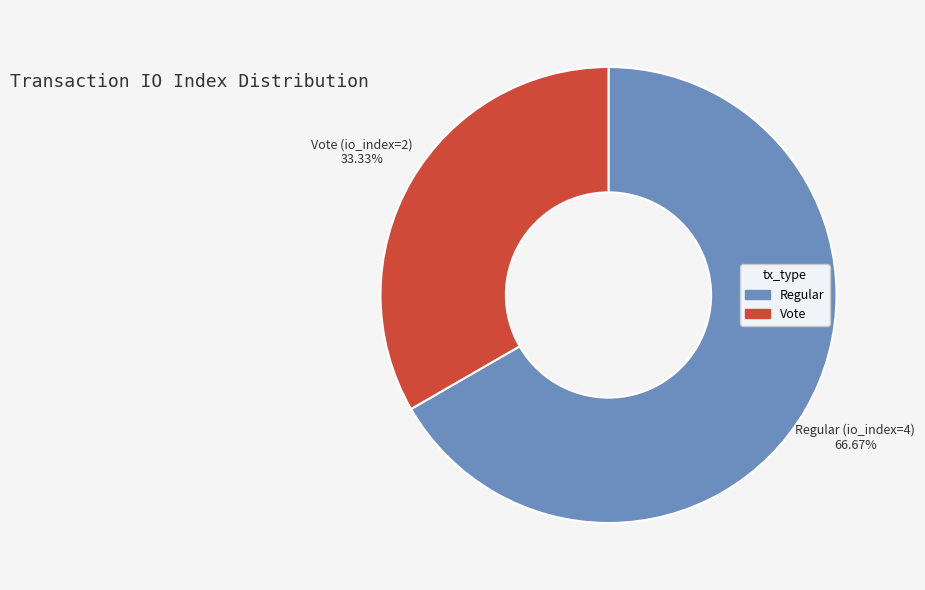

What is the ratio of the value at Regular to the value at Vote?

2.0